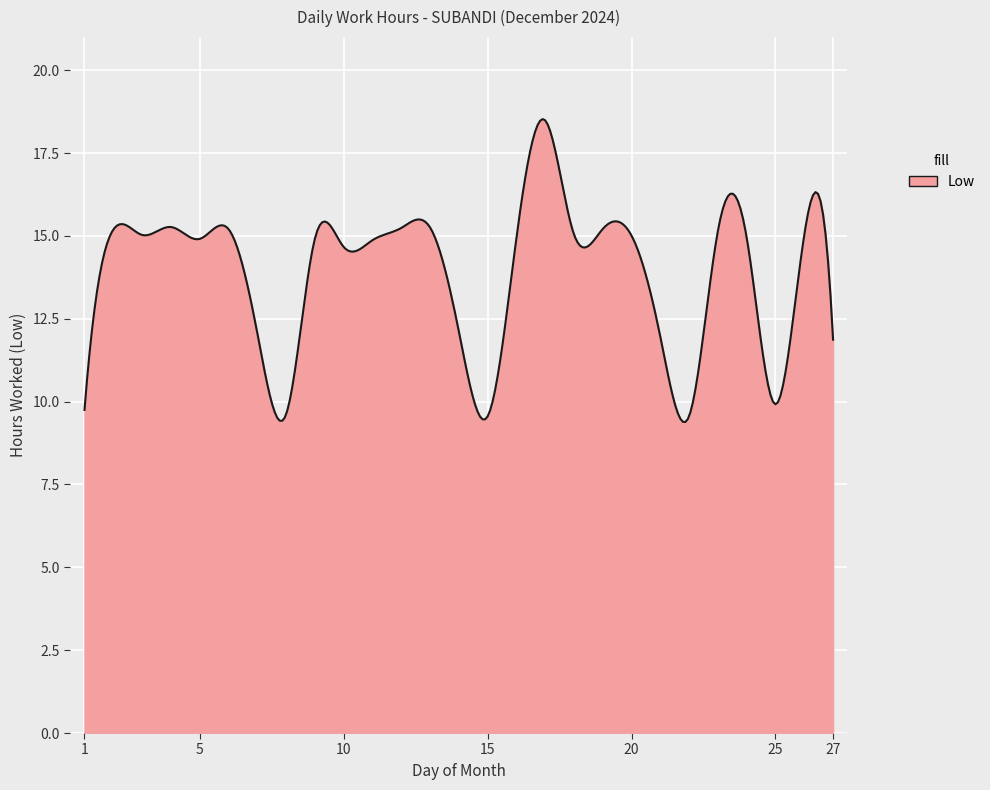

What is the difference between the maximum and minimum values?

9.1